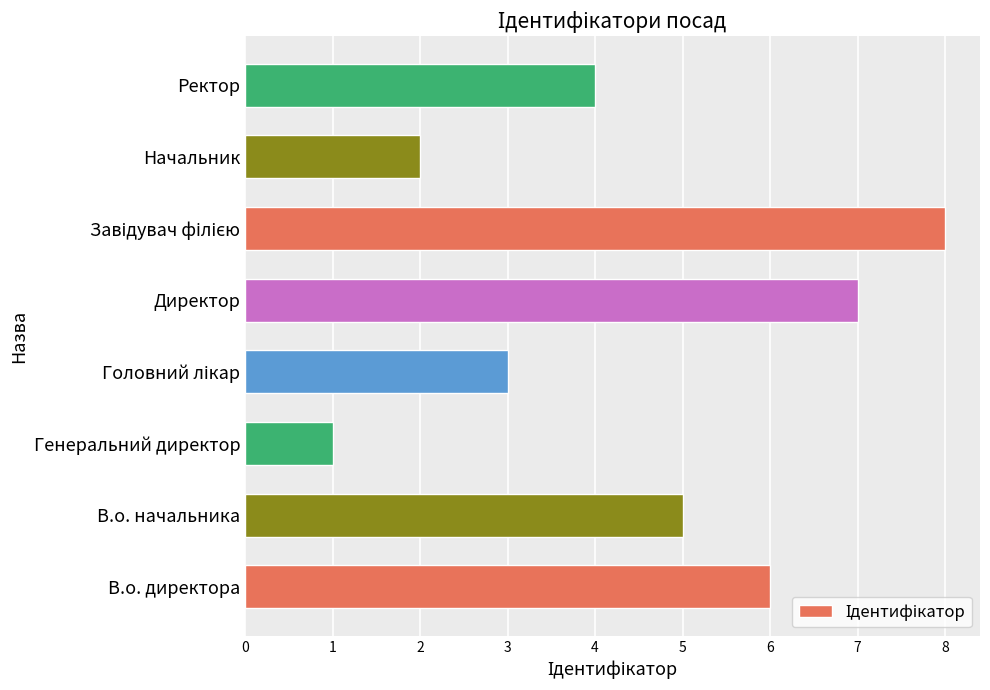

The chart shows a value of 3 at Ректор. True or false?

False